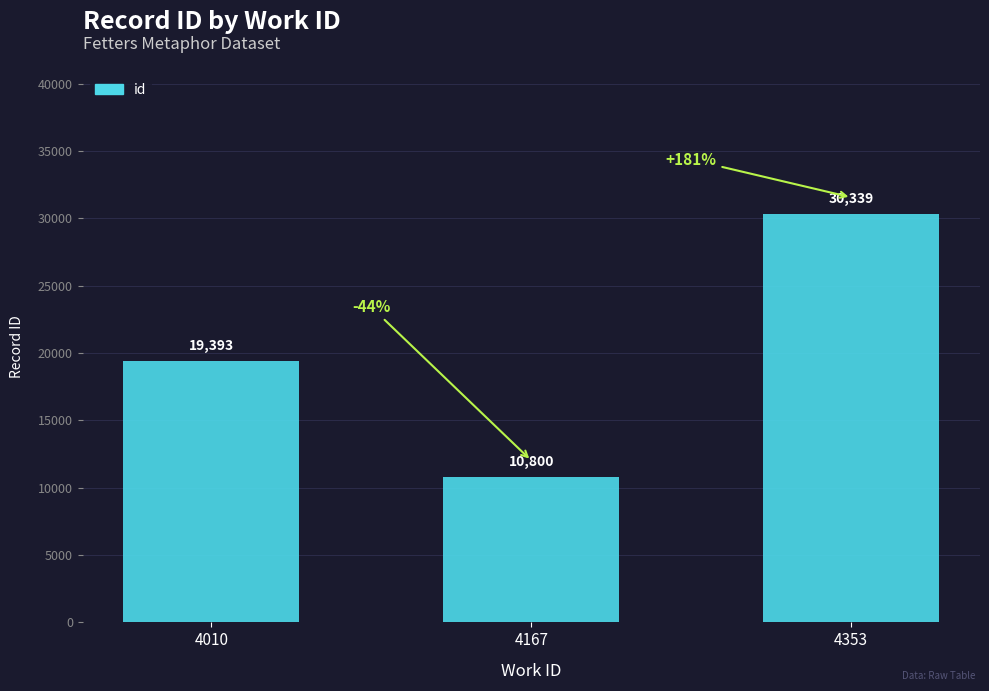

What is the change in value from 4010 to 4353?

+10946